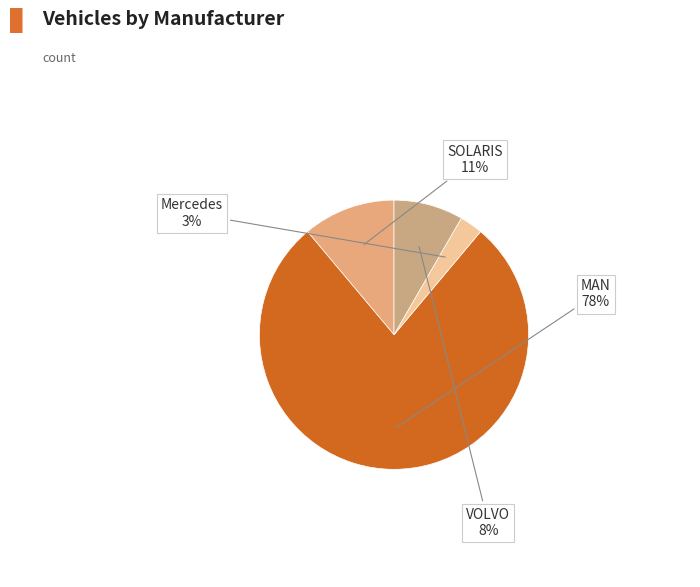

How many slices are in this pie chart?

4